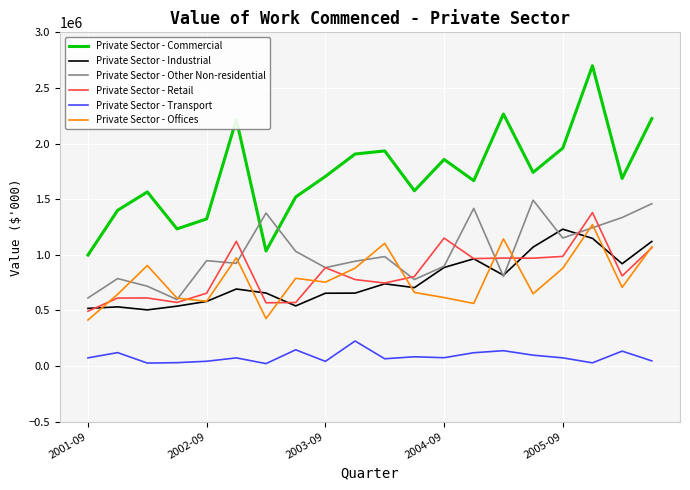

How many intersections are there between Private Sector - Other Non-residential and Private Sector - Commercial?

2